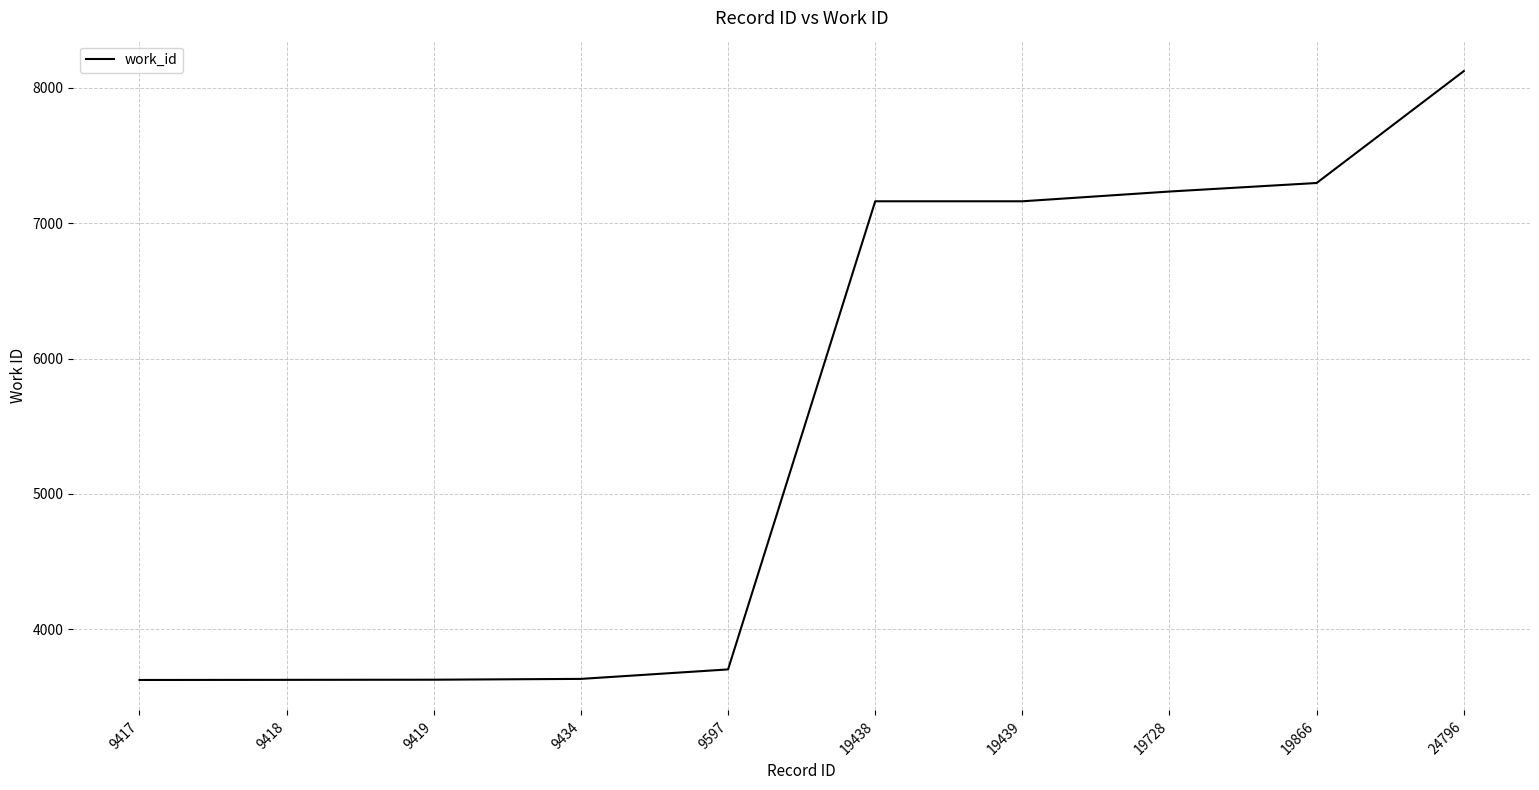

The chart shows a value of 7161 at 19439. True or false?

True